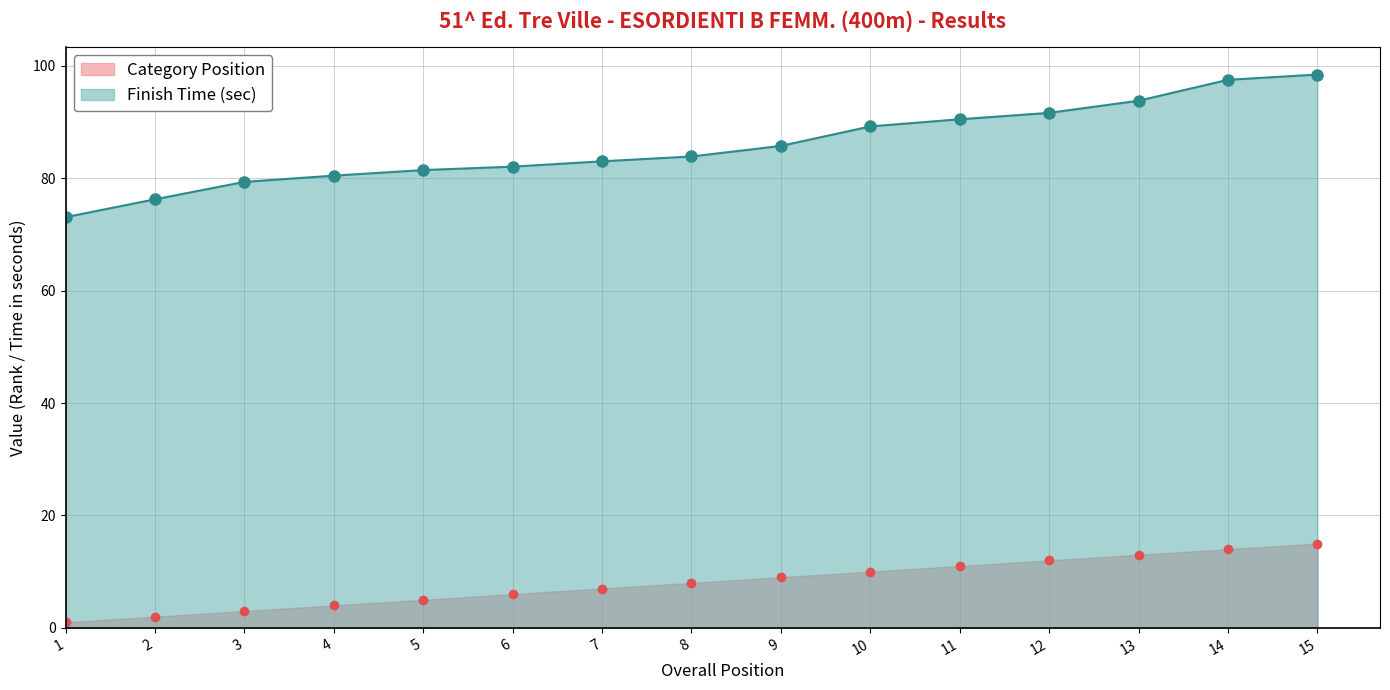

Reading left to right, transcribe all the data shown in this chart.

Position (Rank): 1=1.0	2=2.0	3=3.0	4=4.0	5=5.0	6=6.0	7=7.0	8=8.0	9=9.0	10=10.0	11=11.0	12=12.0	13=13.0	14=14.0	15=15.0
Category Position: 1=73.1	2=76.2	3=79.3	4=80.5	5=81.4	6=82.0	7=83.0	8=83.9	9=85.7	10=89.2	11=90.5	12=91.6	13=93.8	14=97.5	15=98.4